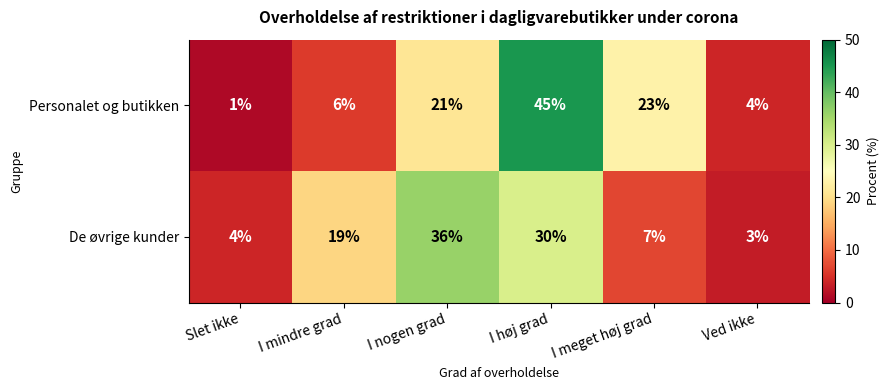

The value of Personalet og butikken at I nogen grad is 21. True or false?

True